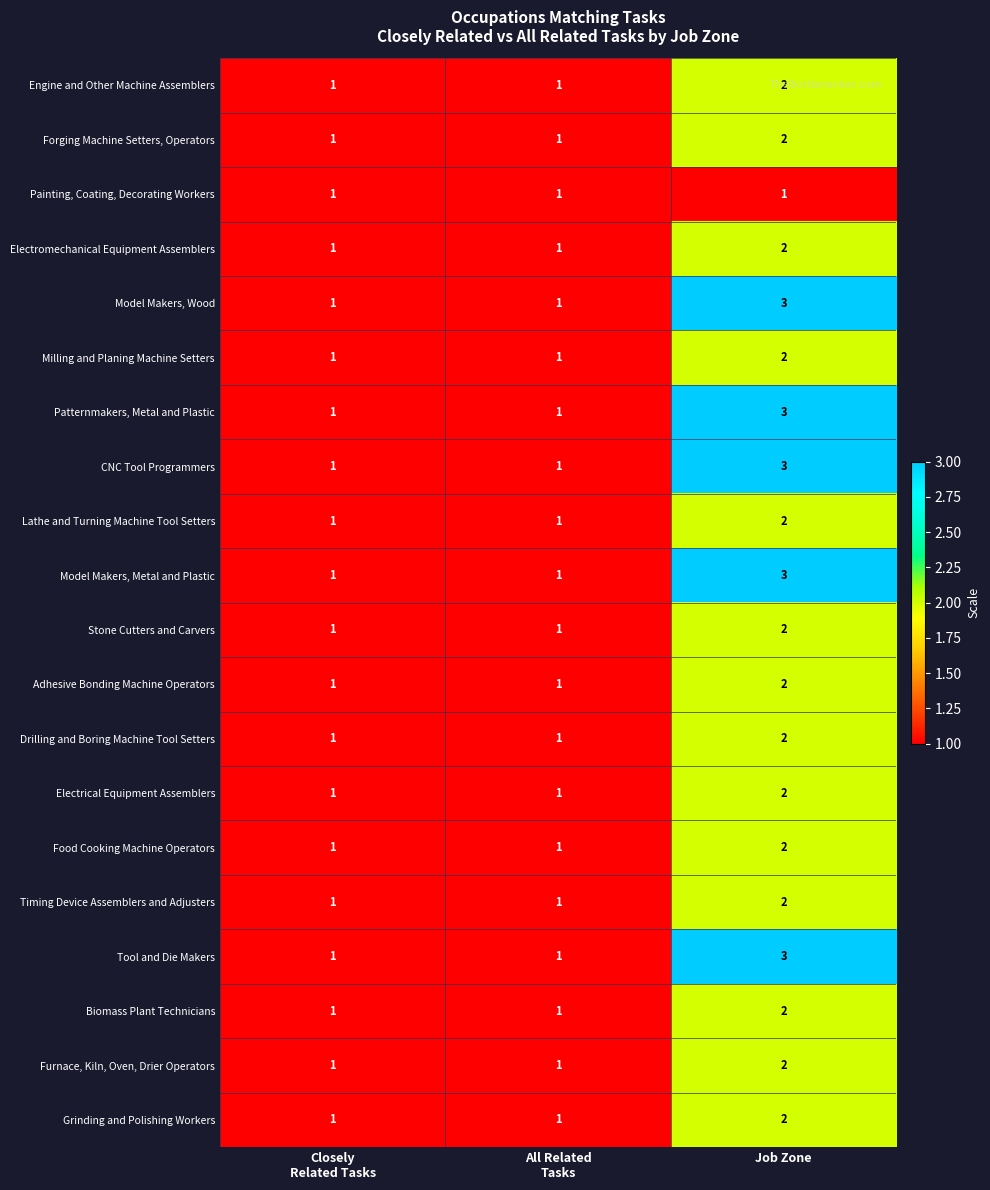

What is the maximum value shown in the chart?

3